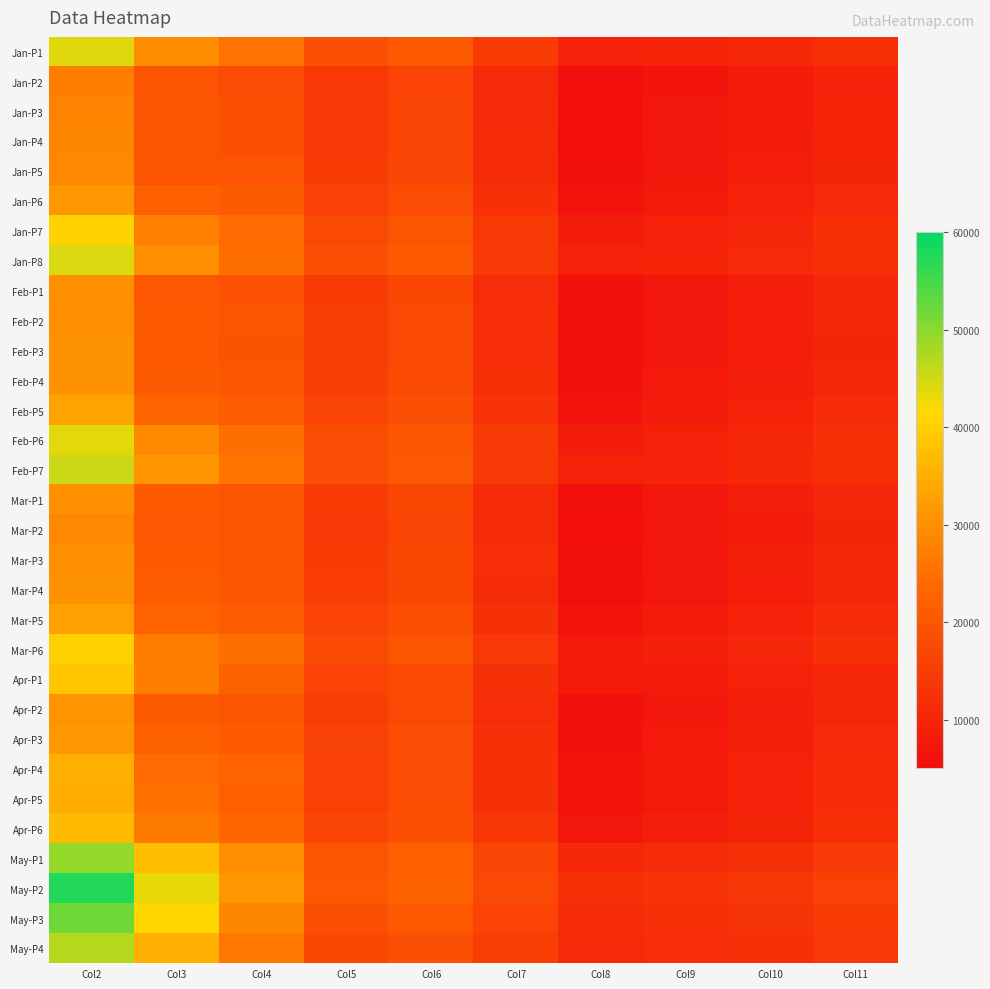

At which category is the sum across all series the highest?

Col2